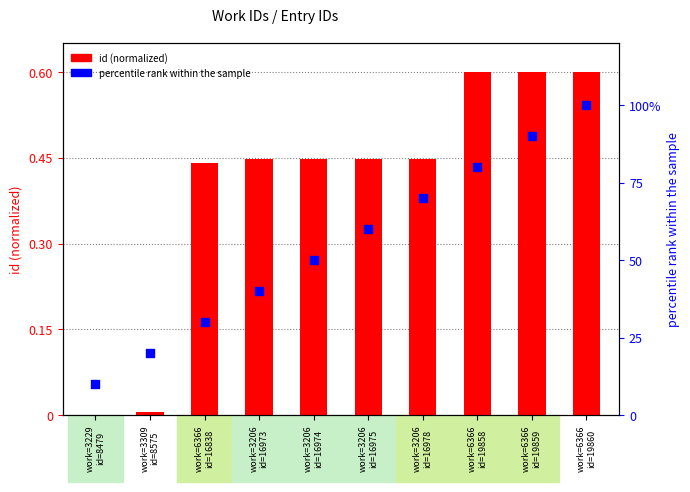

At which category is the sum across all series the highest?

work=6366
id=19860